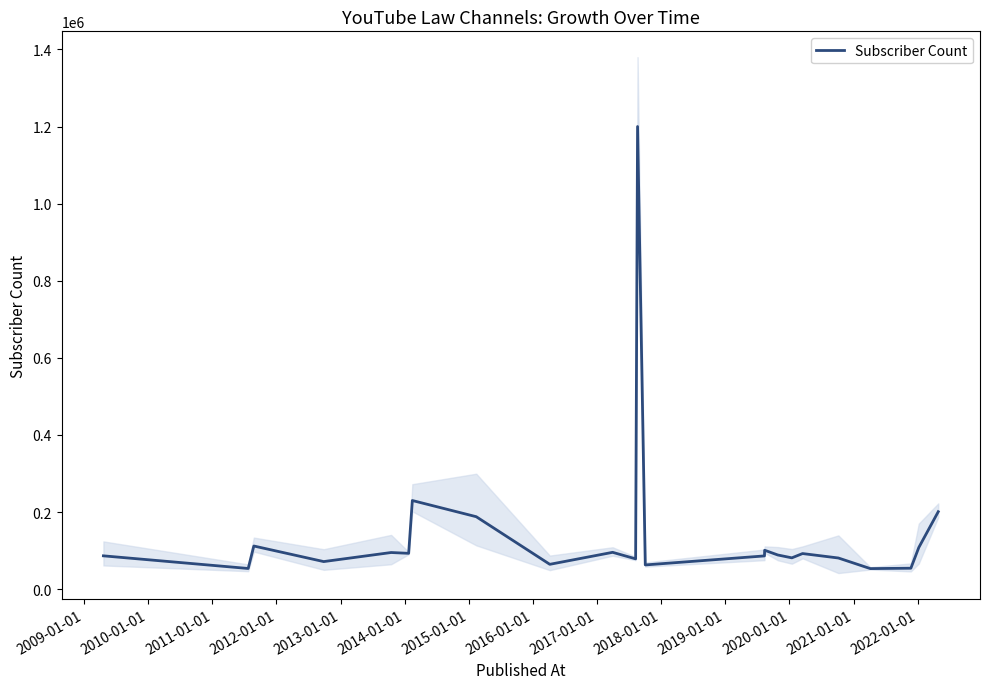

What is the maximum value shown in the chart?

1200000